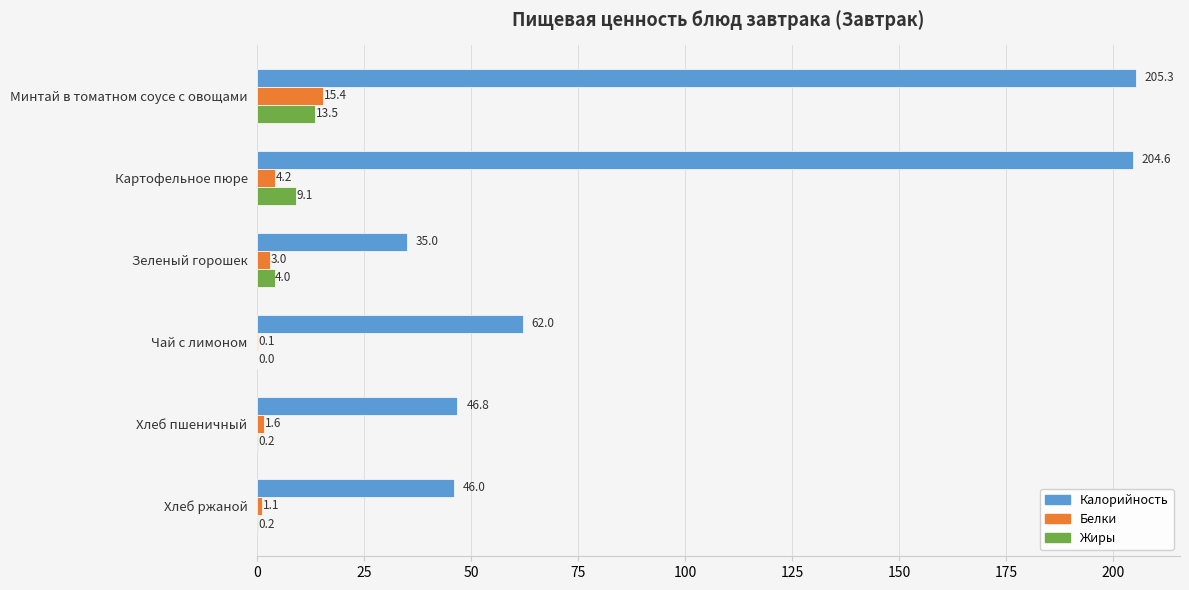

True or false: Калорийность has a value of 62.0 at Чай с лимоном.

True